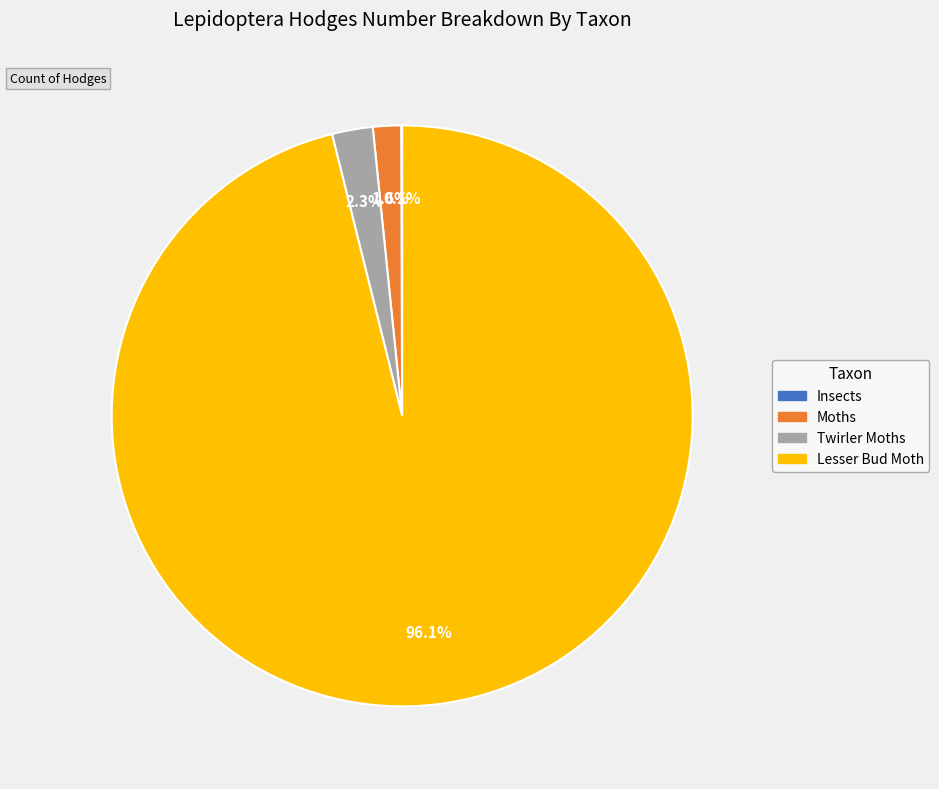

Is the sum of Lesser Bud Moth and Moths greater than half?

Yes